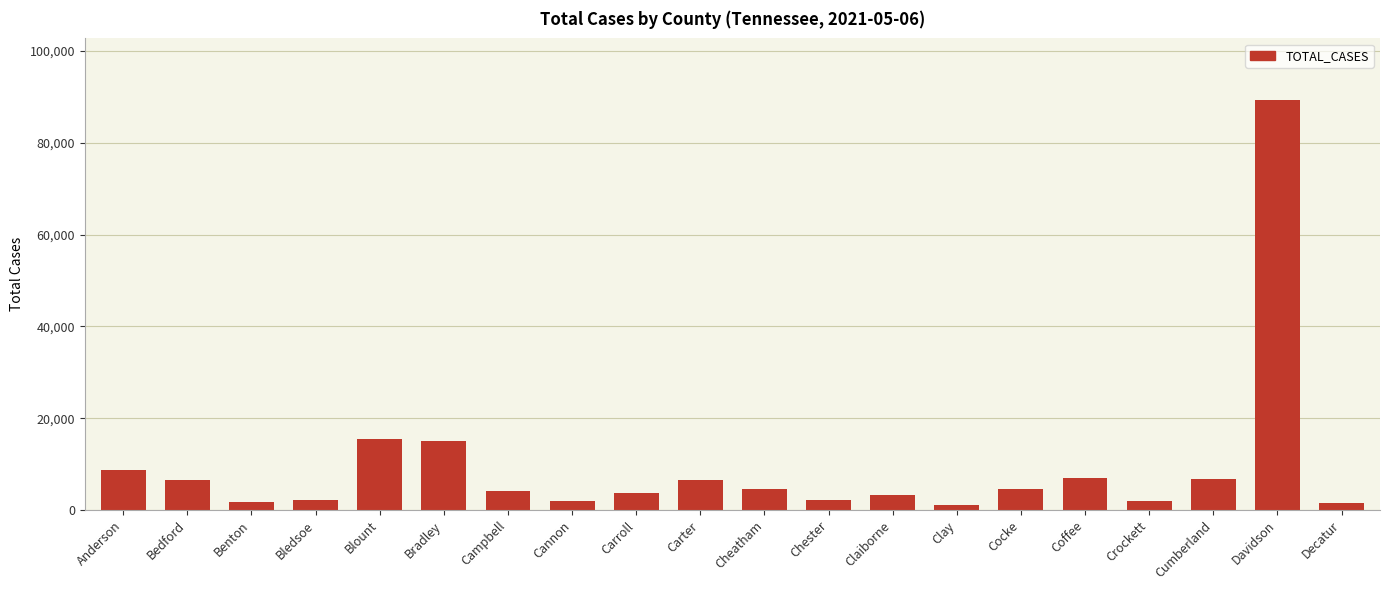

What is the label of the 1st bar from the left?

Anderson